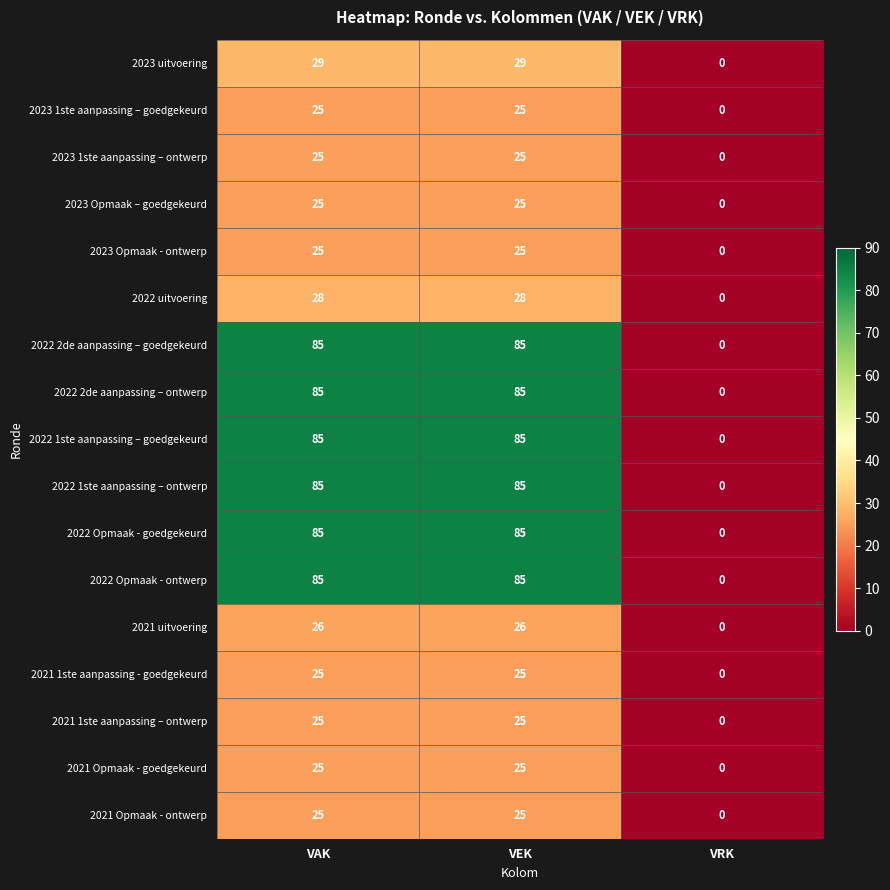

Is the value of 2022 1ste aanpassing – ontwerp at VEK greater than the value of 2021 uitvoering at VRK?

Yes